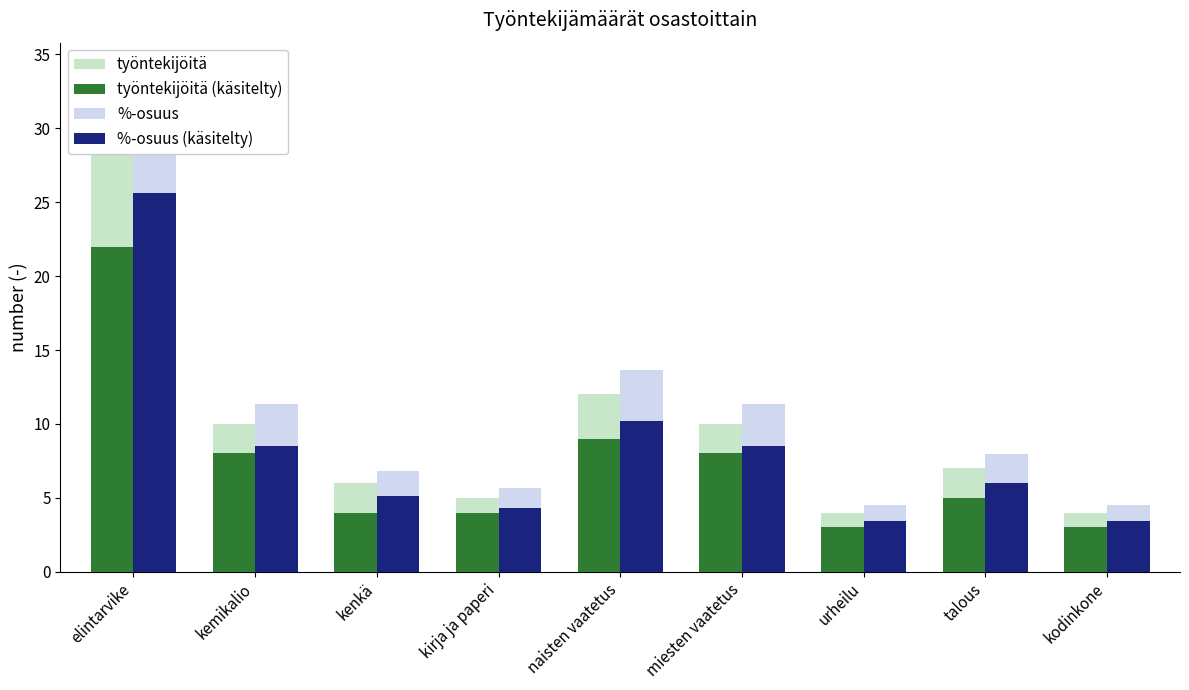

Which series changed the most between kirja ja paperi and naisten vaatetus?

%-osuus